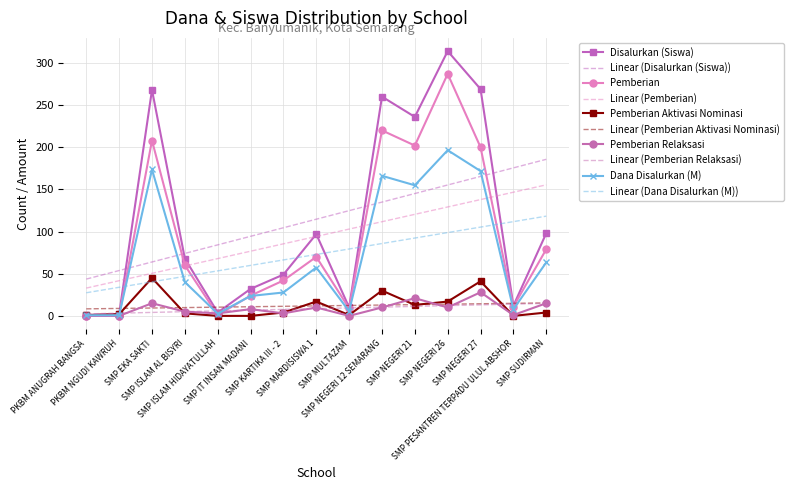

What is the difference between the highest and lowest values at SMP NEGERI 26?

304.0